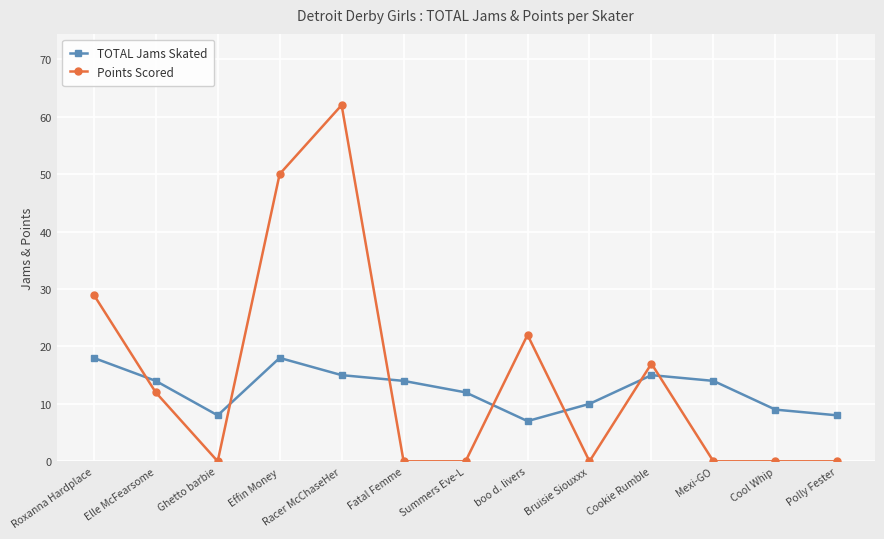

Which category has the highest value in the Points Scored series?

Racer McChaseHer